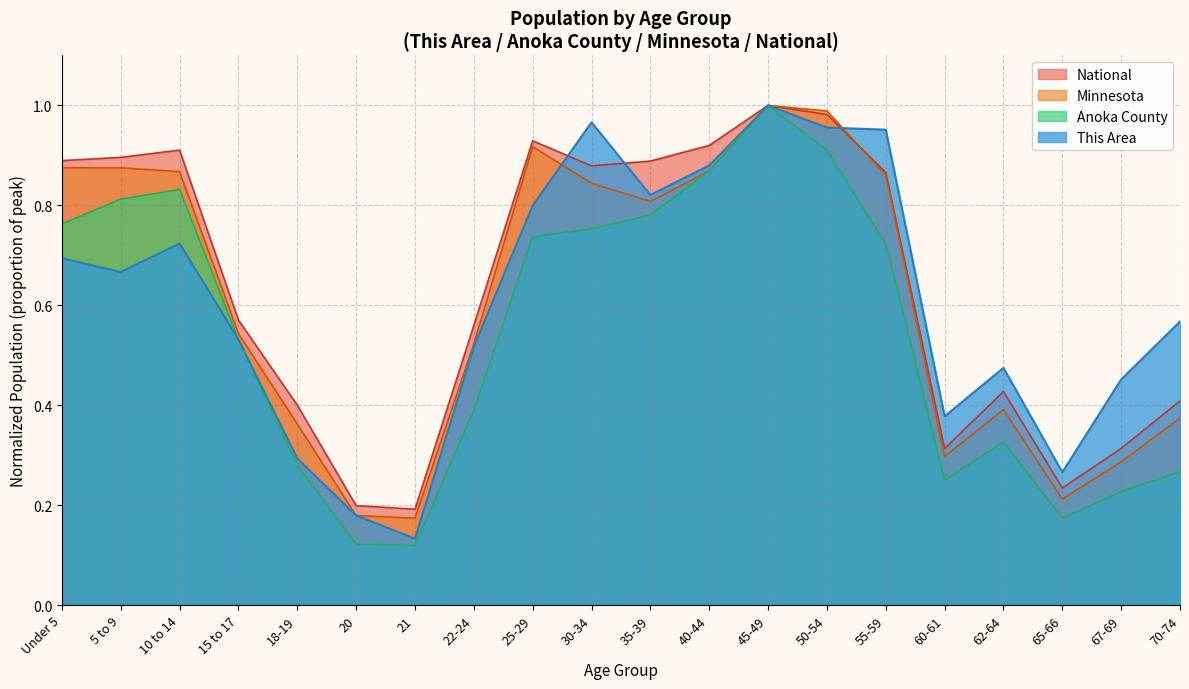

What position from the left is 65-66?

18